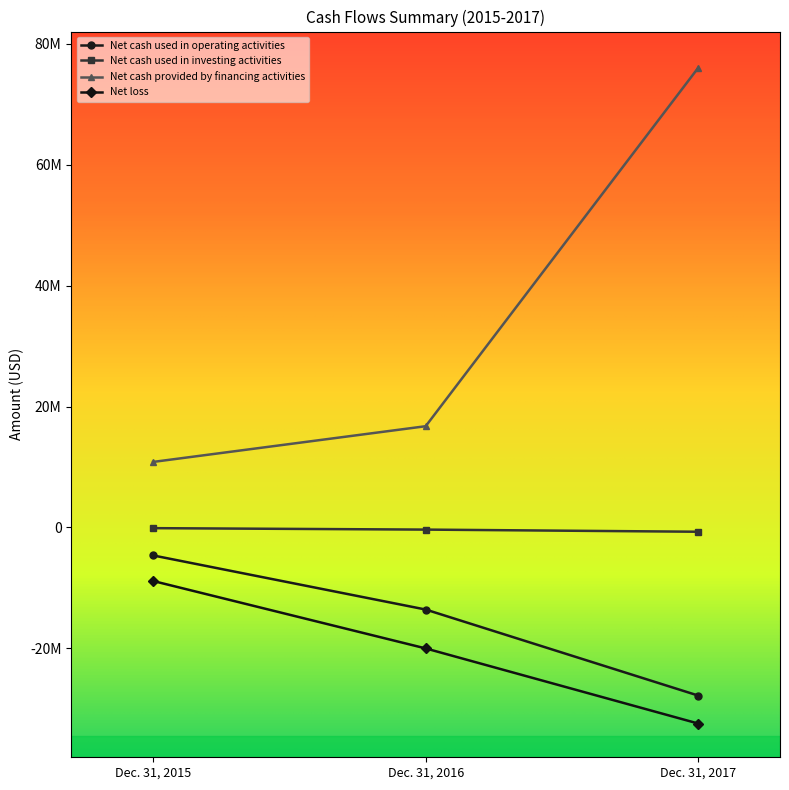

What is the maximum value for Net loss?

-8850739